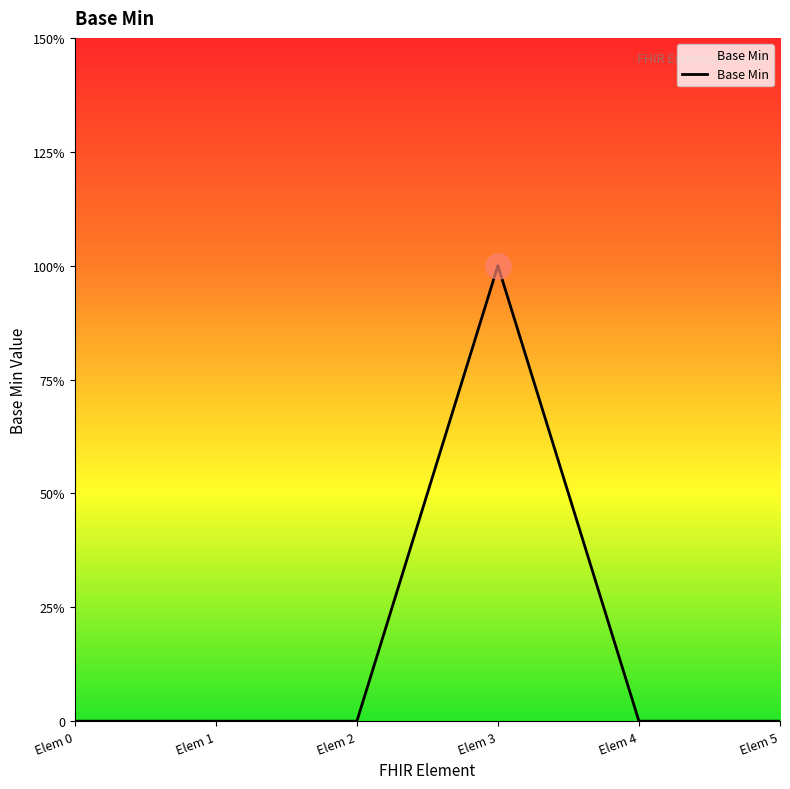

At which label is the value closest to 0?

Elem 0